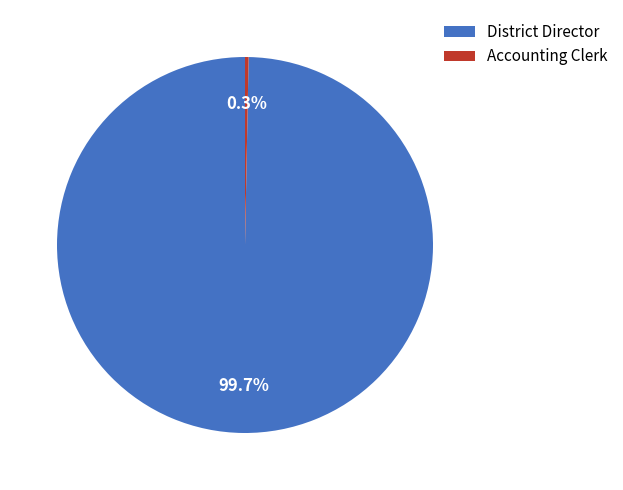

What percentage is NOT represented by District Director?

0.3%